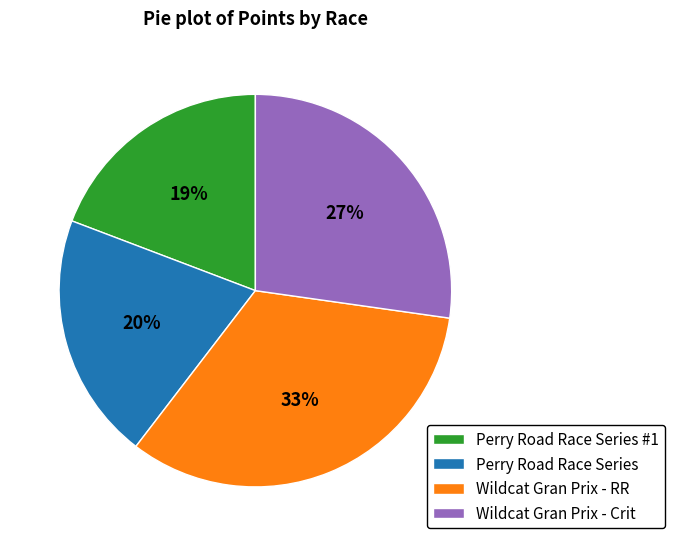

The Wildcat Gran Prix - Crit slice represents 27% of the pie. True or false?

True